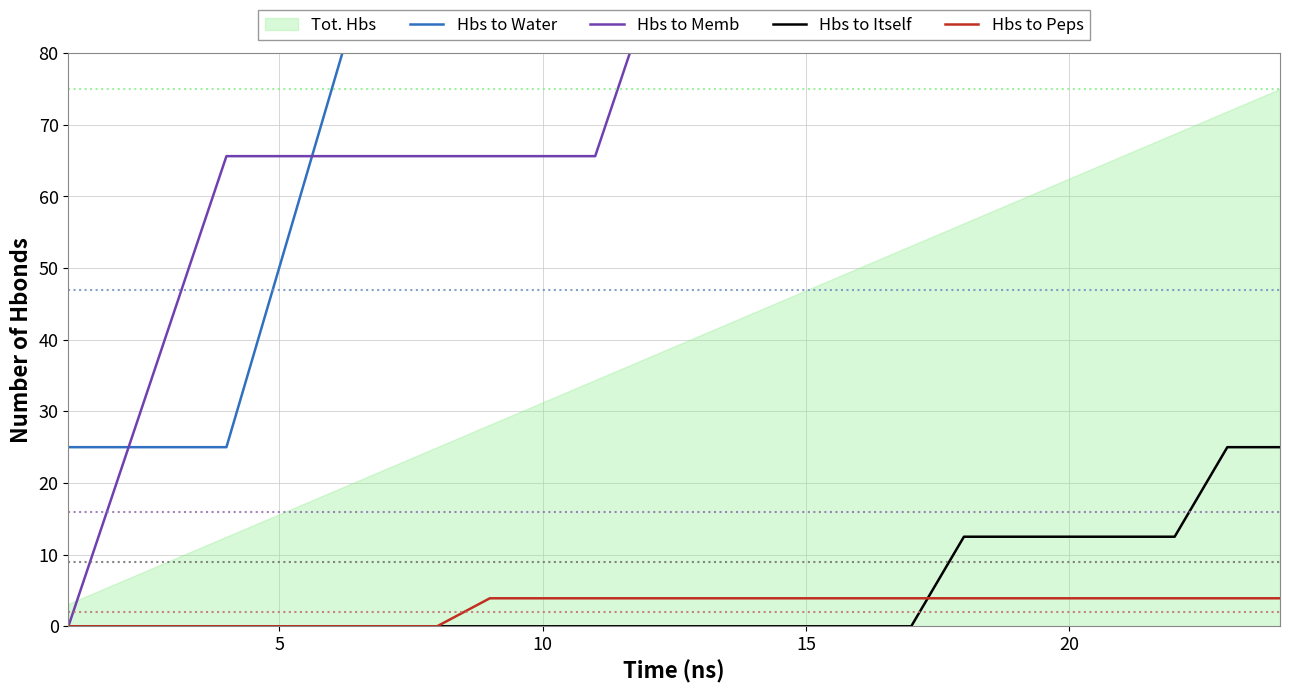

Is the value of Hbs to Water at 18 greater than the value of Hbs to Memb at 21?

Yes